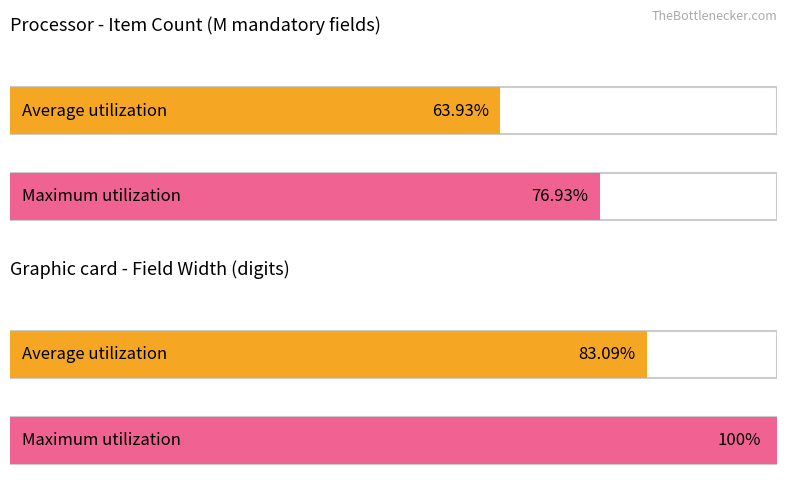

Which series changed the most between 2 and 11?

Average utilization